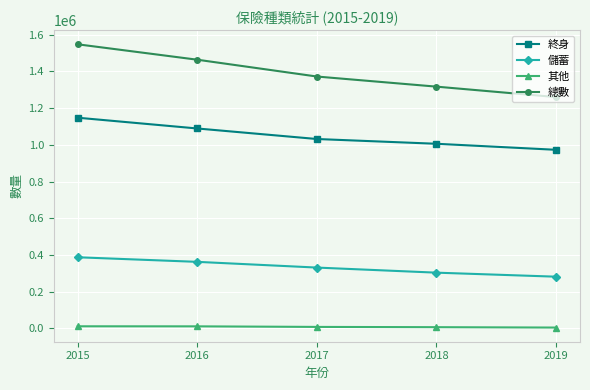

Rank the series by their maximum value, from highest to lowest.

總數, 終身, 儲蓄, 其他